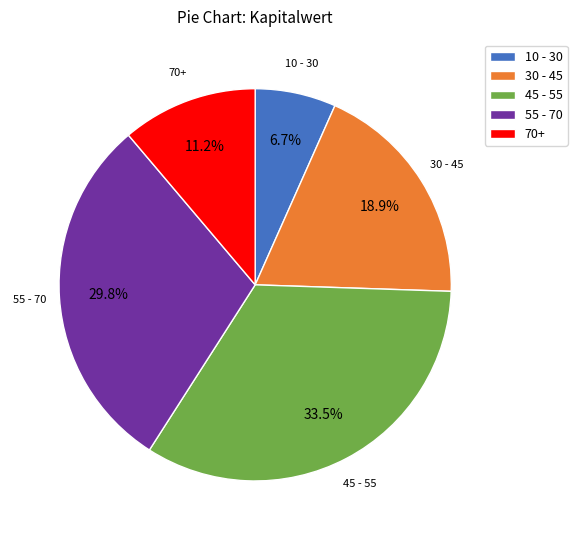

Does 30 - 45 represent more than half of the total?

No